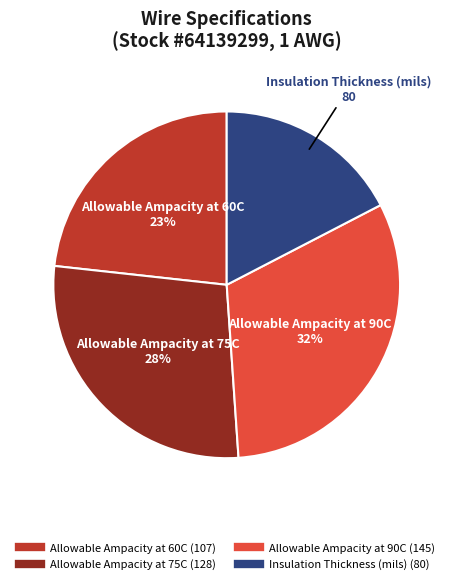

What percentage is the Allowable Ampacity at 60C slice, to the nearest percent?

23%